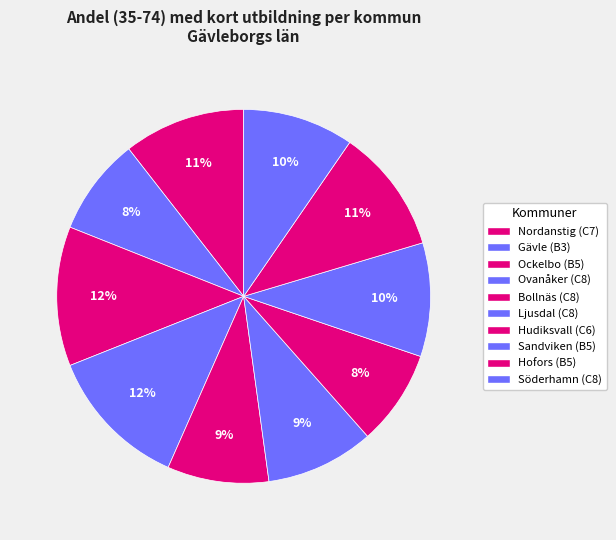

What is the ratio of the value at Hudiksvall (C6) to the value at Sandviken (B5)?

0.8